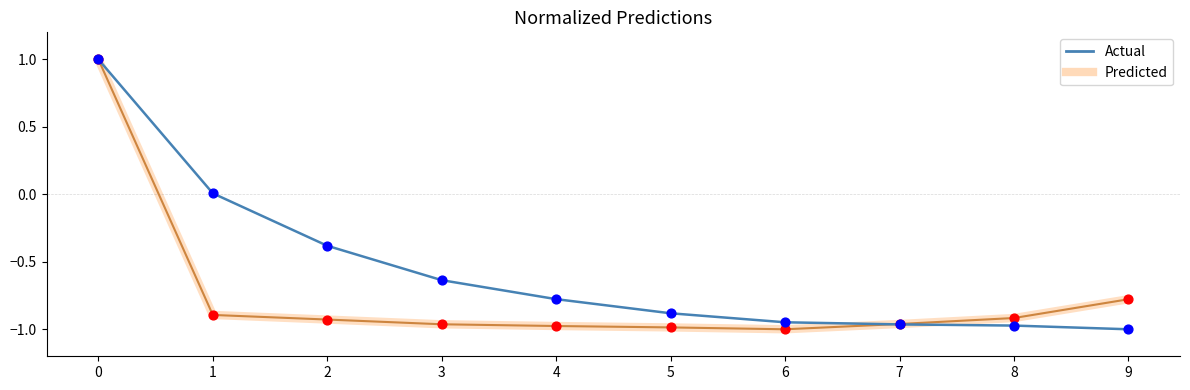

Is the value of Actual at 2 greater than the value of Predicted at 4?

Yes